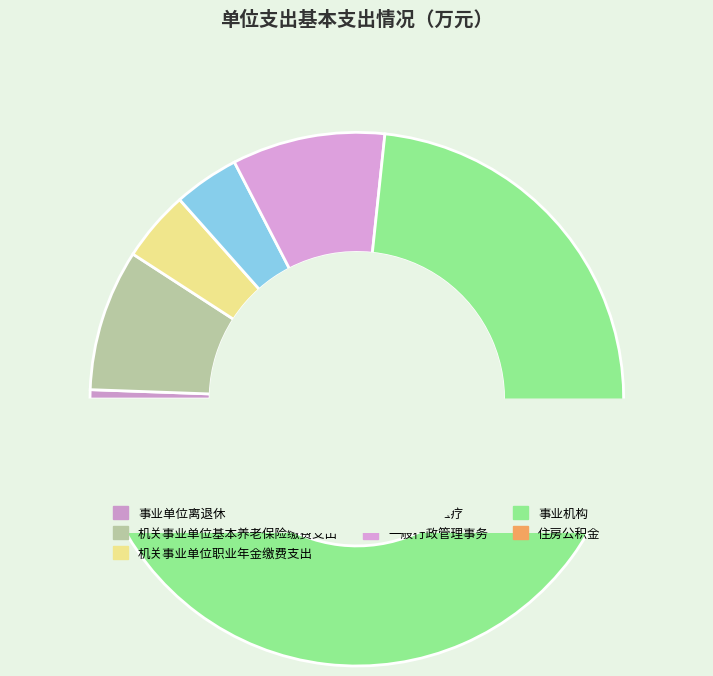

Do 事业单位离退休 and 机关事业单位职业年金缴费支出 together represent more than half of the pie?

No